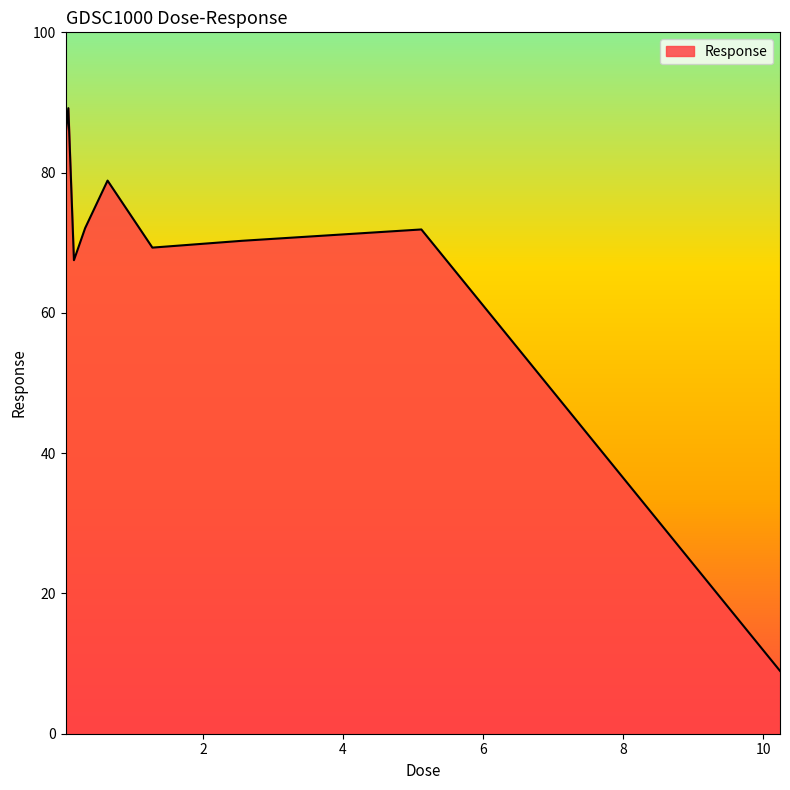

What is the smallest value displayed?

9.0